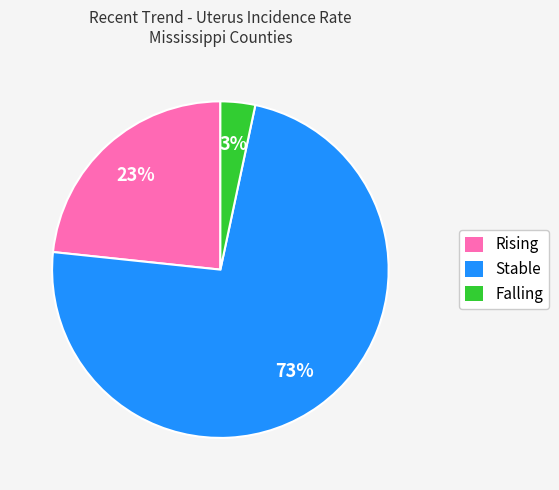

What percentage is the Falling slice, to the nearest percent?

3%